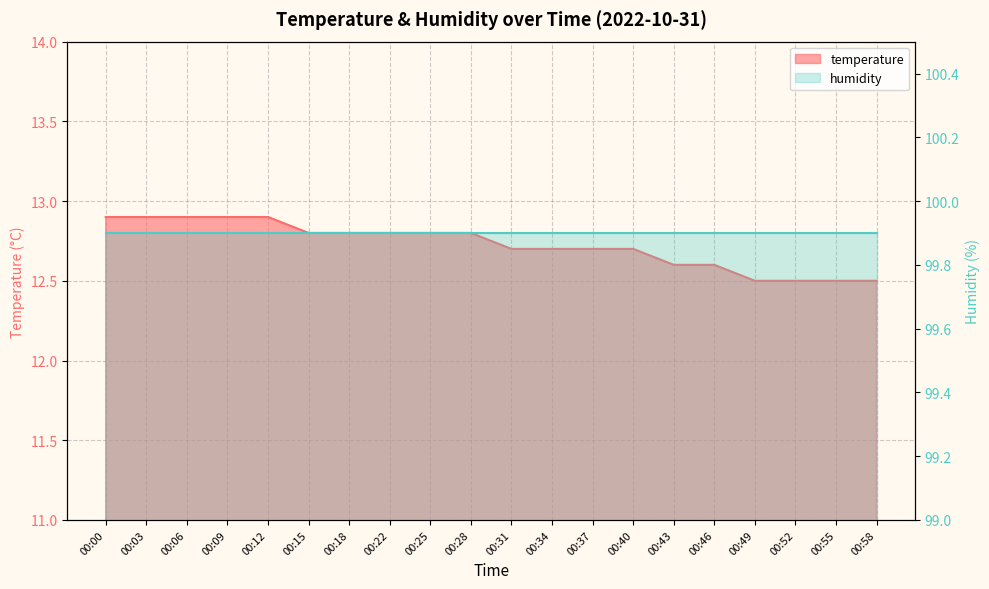

Which has a higher value, 00:31 or 00:34?

00:31